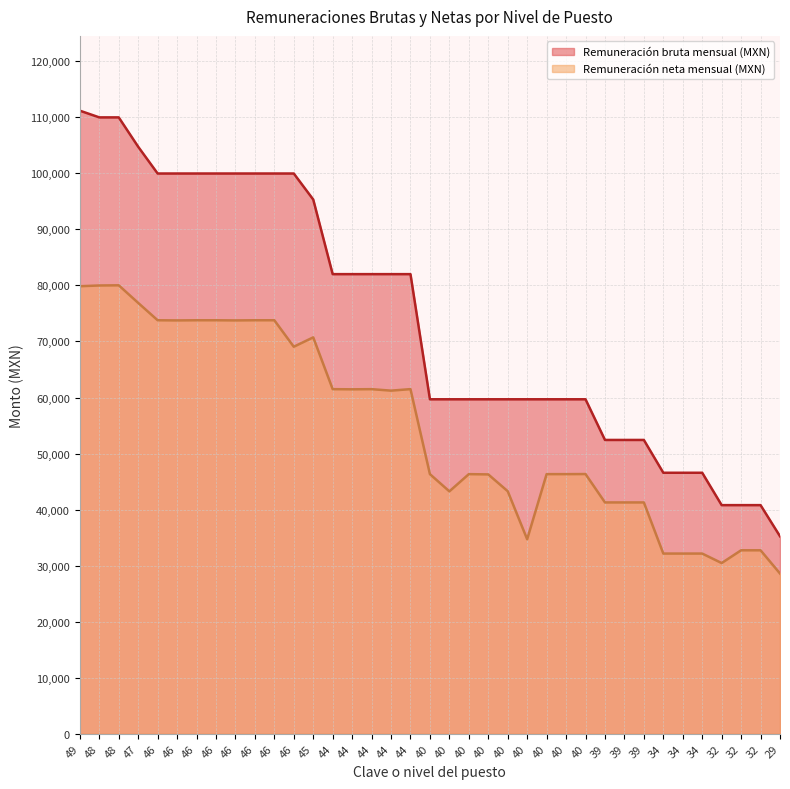

True or false: Remuneración neta mensual (MXN) has more than 2 interior local peaks.

True